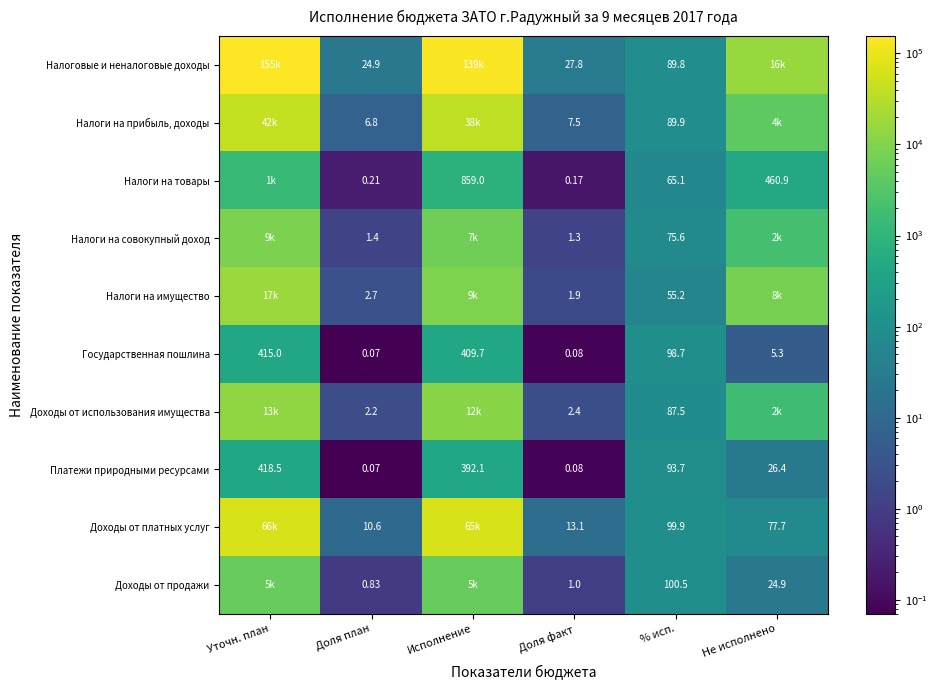

Which label corresponds to the smallest value in the chart?

Доля план